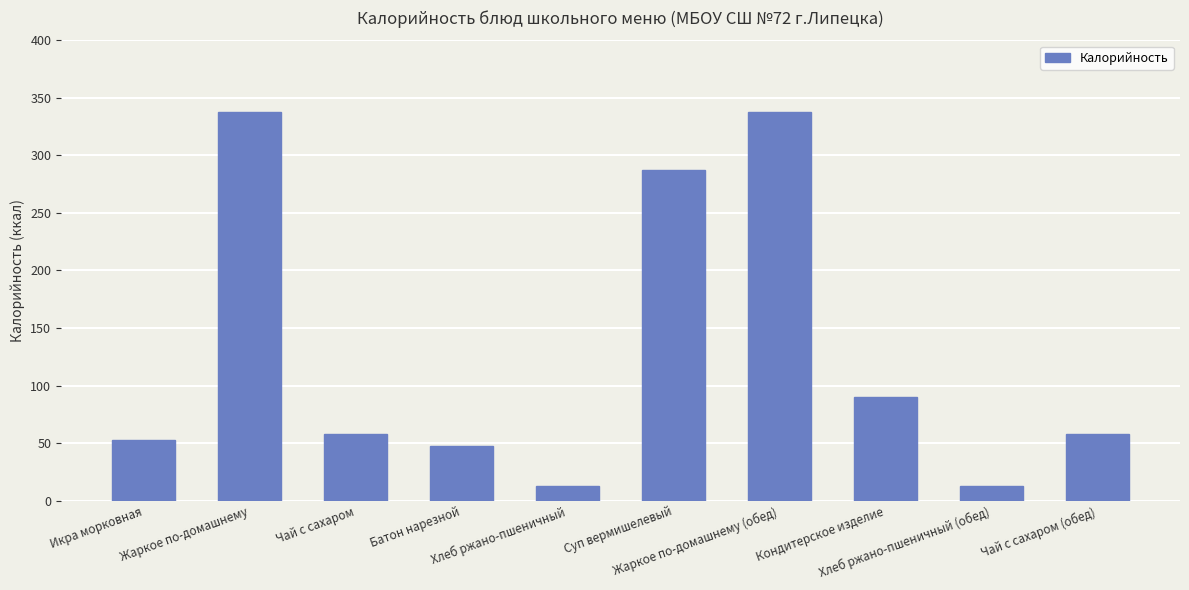

How many values are below 58?

4